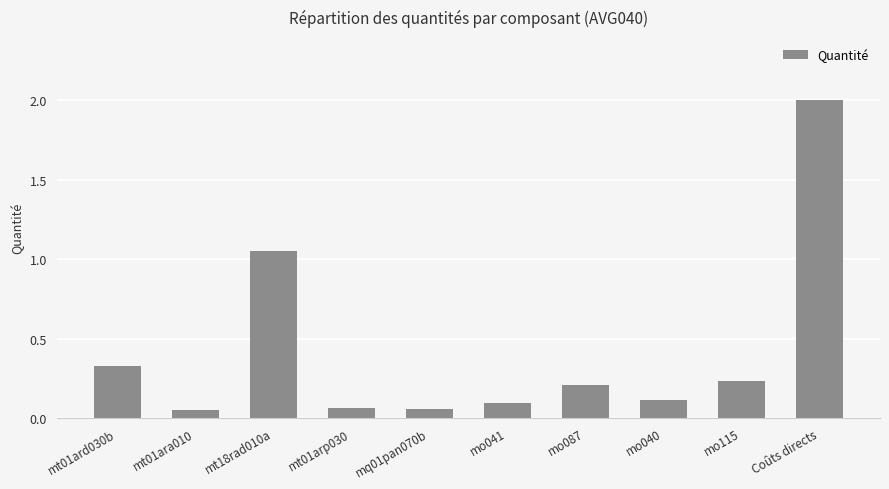

Is it true that the value at mo115 is 0.2?

True